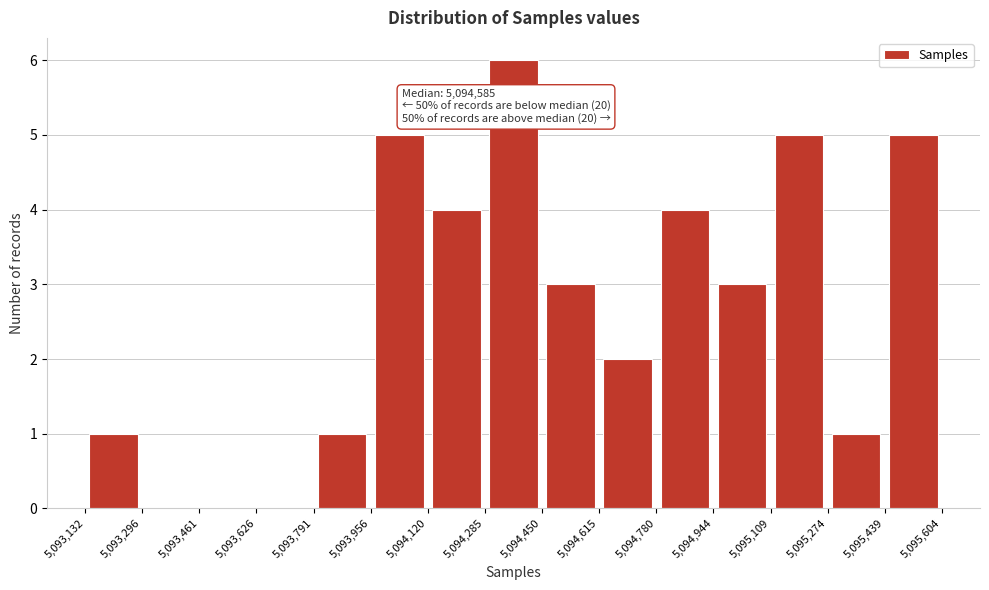

Over which range of the x-axis is the bar tallest?

5,094,285 to 5,094,450